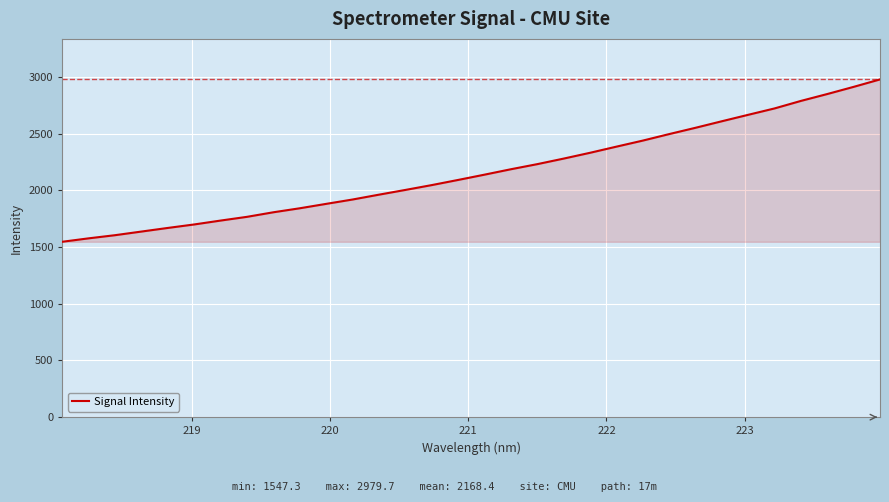

What is the greatest value displayed?

2979.7